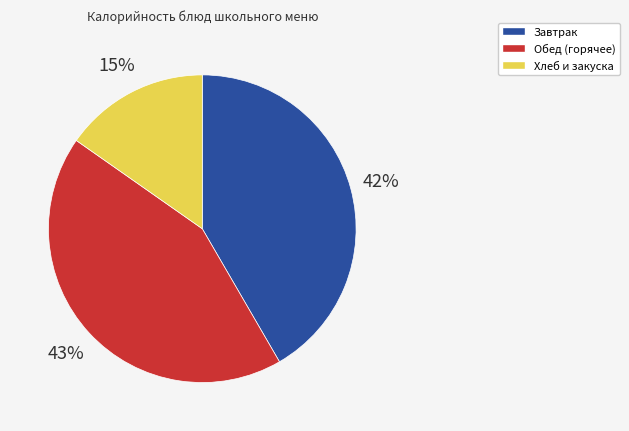

Does any single category account for the majority?

No